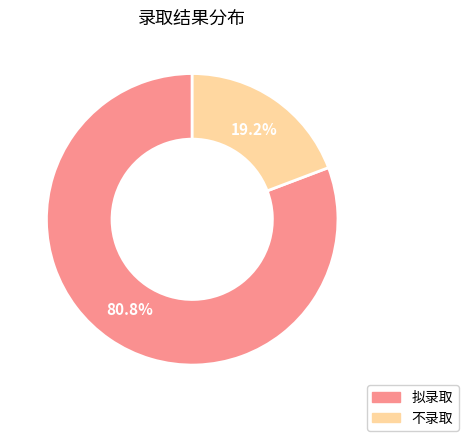

Which has a higher value, 拟录取 or 不录取?

拟录取